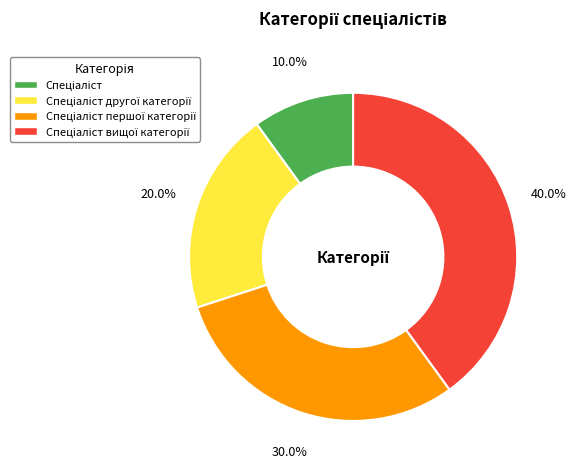

Does any single category account for the majority?

No